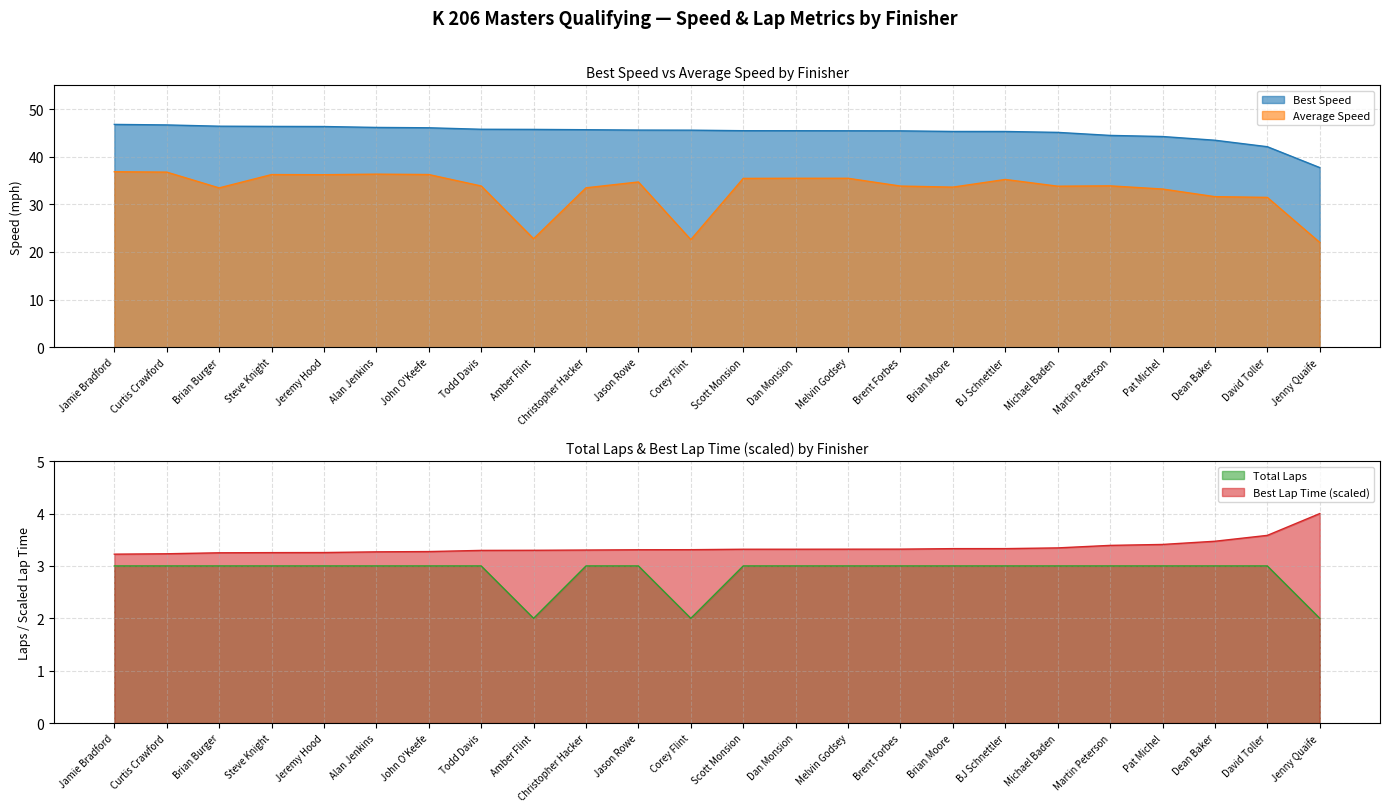

At Dean Baker, list the series in order from smallest to largest.

Total Laps, Best Lap time, Average Speed, Best Speed